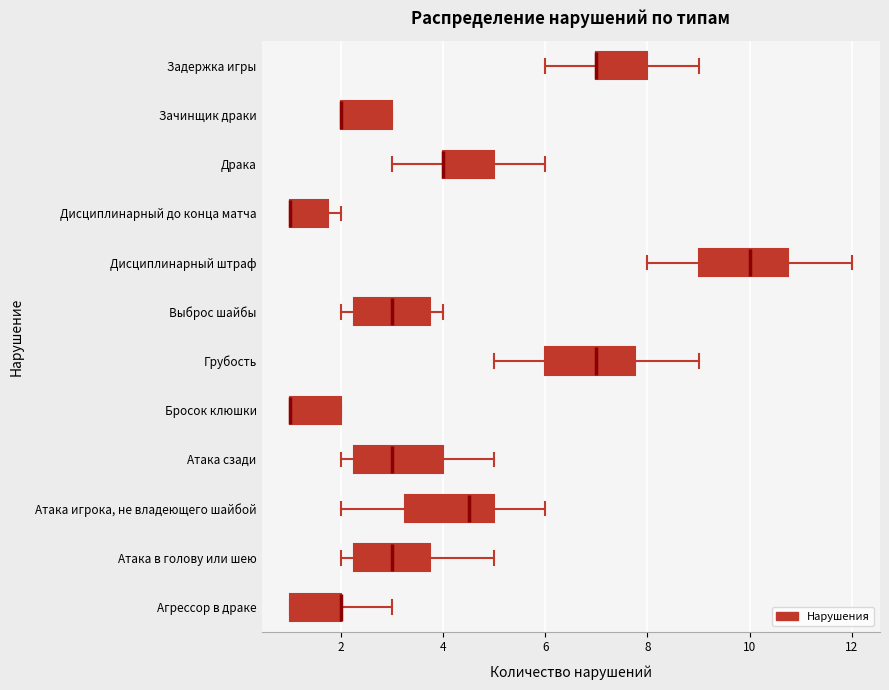

Reading bottom to top, transcribe this box plot: for each box, give where its median line is, the range the box spans, and where its two whiskers end, as read against the x-axis. The values are not printed on the chart, so give them approximately, as read against the axis.

Агрессор в драке: median 2.0 (drawn on the box's right edge), box 1.0 to 2.0, whiskers 1.0 to 3.0
Атака в голову или шею: median 3.0, box 2.2 to 3.8, whiskers 2.0 to 5.0
Атака игрока, не владеющего шайбой: median 4.6, box 3.2 to 5.0, whiskers 2.0 to 6.0
Атака сзади: median 3.0, box 2.2 to 4.0, whiskers 2.0 to 5.0
Бросок клюшки: median 1.0 (drawn on the box's left edge), box 1.0 to 2.0, whiskers 1.0 to 2.0
Грубость: median 7.0, box 6.0 to 7.8, whiskers 5.0 to 9.0
Выброс шайбы: median 3.0, box 2.2 to 3.8, whiskers 2.0 to 4.0
Дисциплинарный штраф: median 10.0, box 9.0 to 10.8, whiskers 8.0 to 12.0
Дисциплинарный до конца матча: median 1.0 (drawn on the box's left edge), box 1.0 to 1.8, whiskers 1.0 to 2.0
Драка: median 4.0 (drawn on the box's left edge), box 4.0 to 5.0, whiskers 3.0 to 6.0
Зачинщик драки: median 2.0 (drawn on the box's left edge), box 2.0 to 3.0, whiskers 2.0 to 3.0
Задержка игры: median 7.0 (drawn on the box's left edge), box 7.0 to 8.0, whiskers 6.0 to 9.0